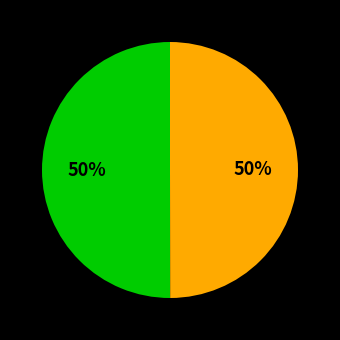

To the nearest percent, what is the average slice percentage?

50%